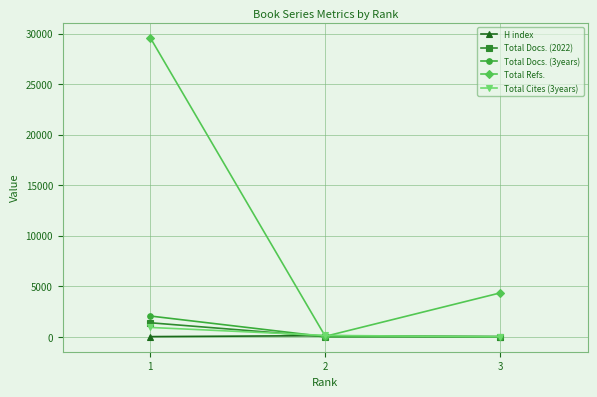

What is the maximum value shown in the chart?

29587